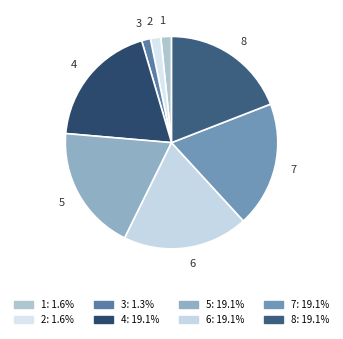

Is the sum of 8 and 3 greater than half?

No